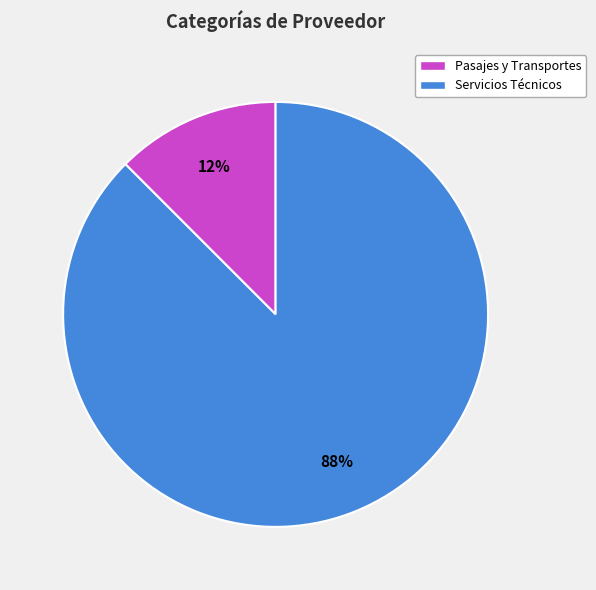

Is there a majority slice in this chart?

Yes